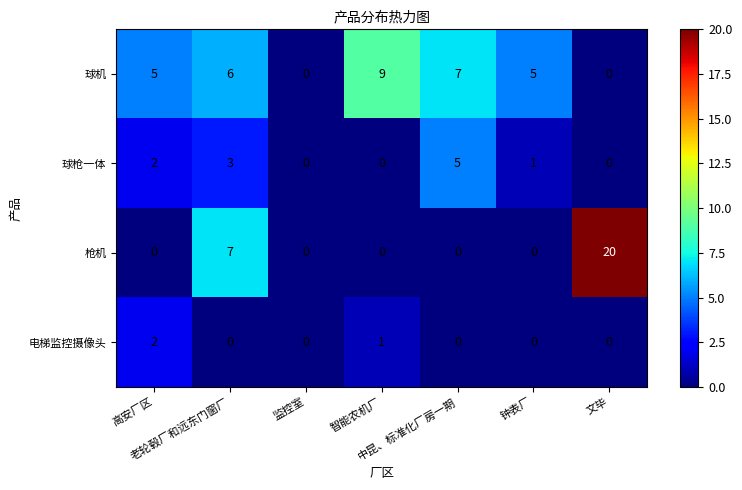

What is the spread (max minus min) of values at 智能农机厂?

9